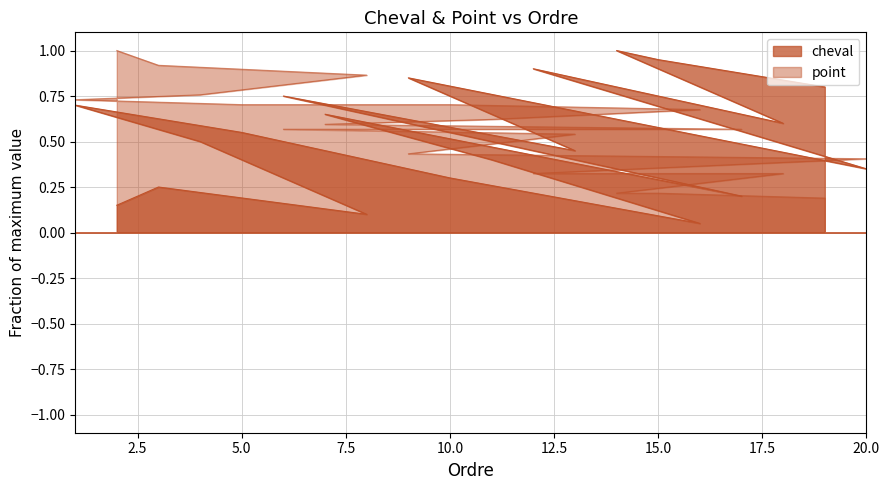

True or false: cheval and point cross at least once.

True